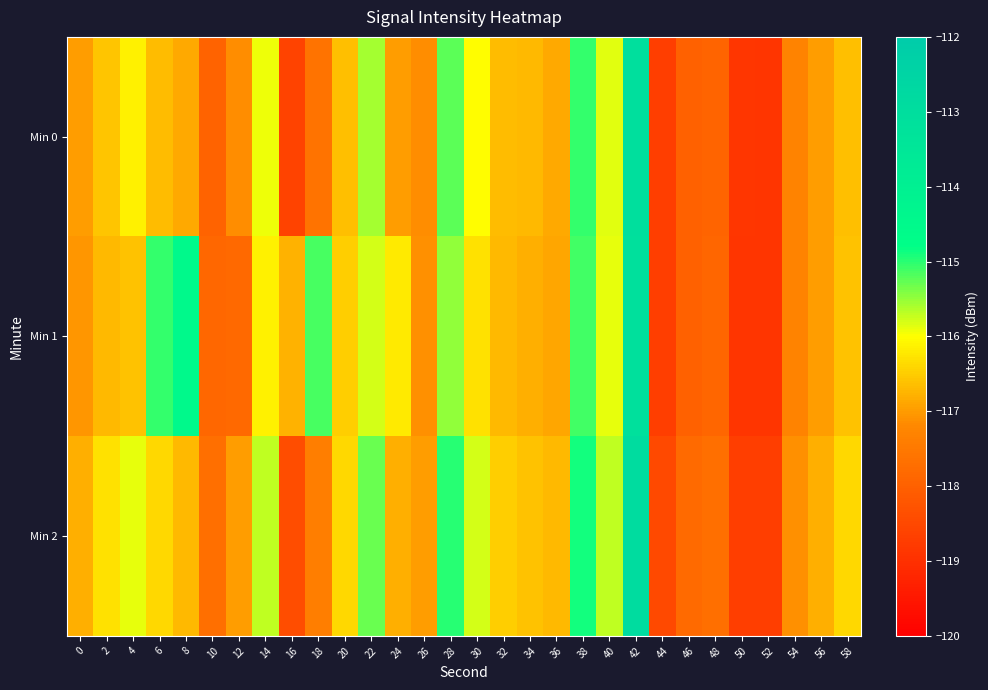

Reading right to left, extract all data points from this chart.

Min 0: 58=-116.6	56=-117.0	54=-117.3	52=-118.9	50=-118.9	48=-117.9	46=-118.0	44=-118.7	42=-113.1	40=-115.8	38=-115.0	36=-116.9	34=-116.7	32=-116.7	30=-116.0	28=-115.2	26=-117.1	24=-117.0	22=-115.6	20=-116.6	18=-117.6	16=-118.6	14=-115.9	12=-117.1	10=-117.9	8=-116.9	6=-116.7	4=-116.2	2=-116.6	0=-117.0
Min 1: 58=-116.6	56=-117.0	54=-117.3	52=-118.9	50=-118.9	48=-117.9	46=-118.0	44=-118.7	42=-113.1	40=-115.9	38=-115.1	36=-116.9	34=-116.8	32=-116.7	30=-116.3	28=-115.5	26=-117.1	24=-116.2	22=-115.8	20=-116.5	18=-115.2	16=-116.8	14=-116.1	12=-117.8	10=-117.8	8=-114.5	6=-115.0	4=-116.6	2=-116.7	0=-117.0
Min 2: 58=-116.4	56=-116.8	54=-117.1	52=-118.7	50=-118.7	48=-117.7	46=-117.8	44=-118.5	42=-112.9	40=-115.7	38=-114.9	36=-116.7	34=-116.6	32=-116.5	30=-115.8	28=-115.0	26=-117.0	24=-116.8	22=-115.3	20=-116.4	18=-117.4	16=-118.4	14=-115.7	12=-117.0	10=-117.7	8=-116.7	6=-116.4	4=-115.9	2=-116.3	0=-116.8